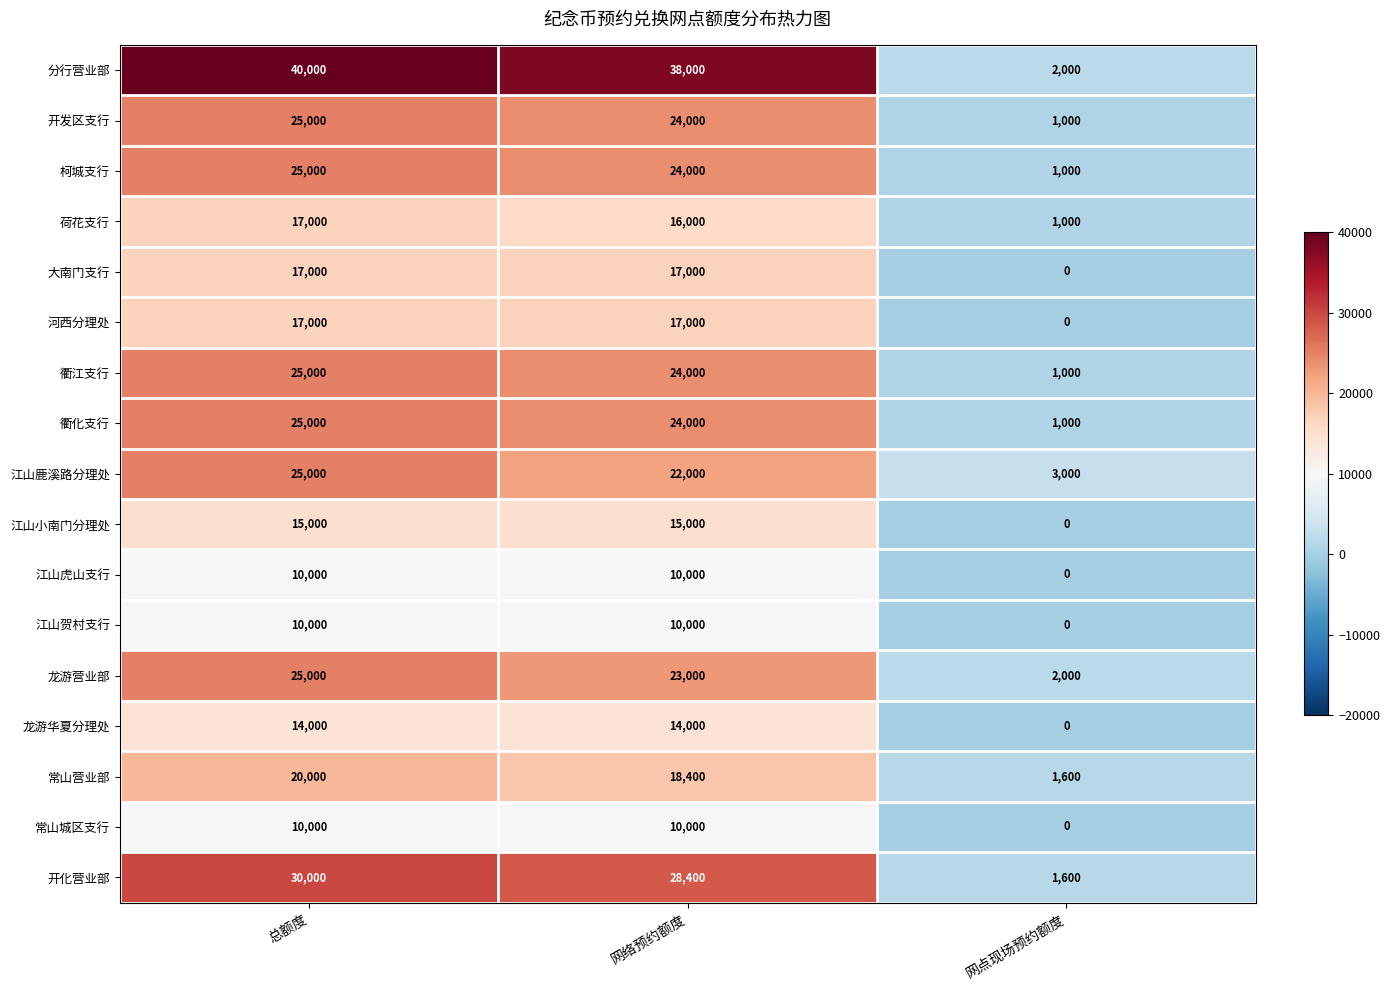

Which series has the largest range (max minus min)?

分行营业部